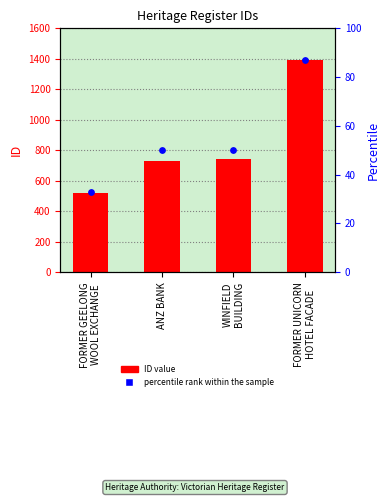

Which series has the largest total across all categories?

ID